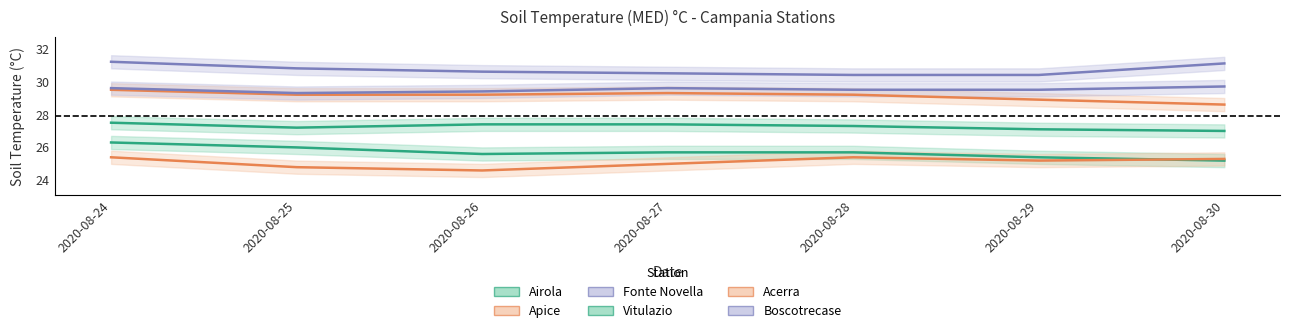

True or false: Boscotrecase and Apice intersect in this chart.

False